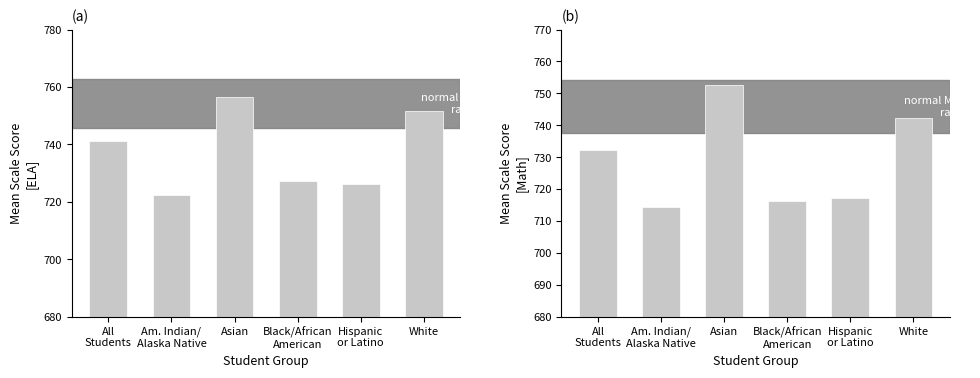

Between White and Am. Indian/
Alaska Native, which is larger?

White